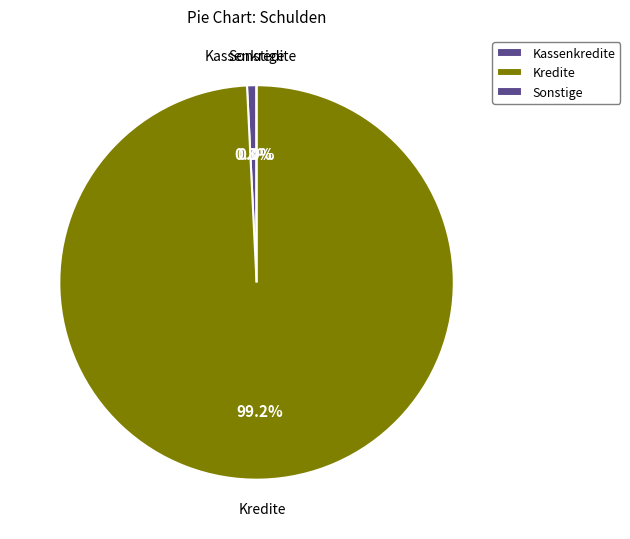

Which category accounts for the majority?

Kredite